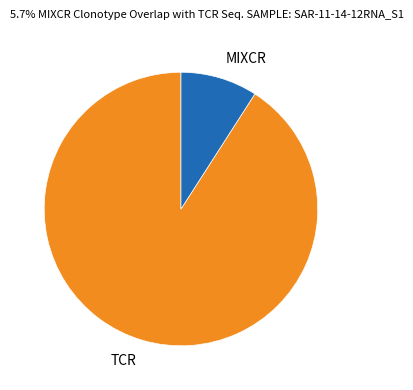

Between MIXCR and TCR, which is larger?

TCR